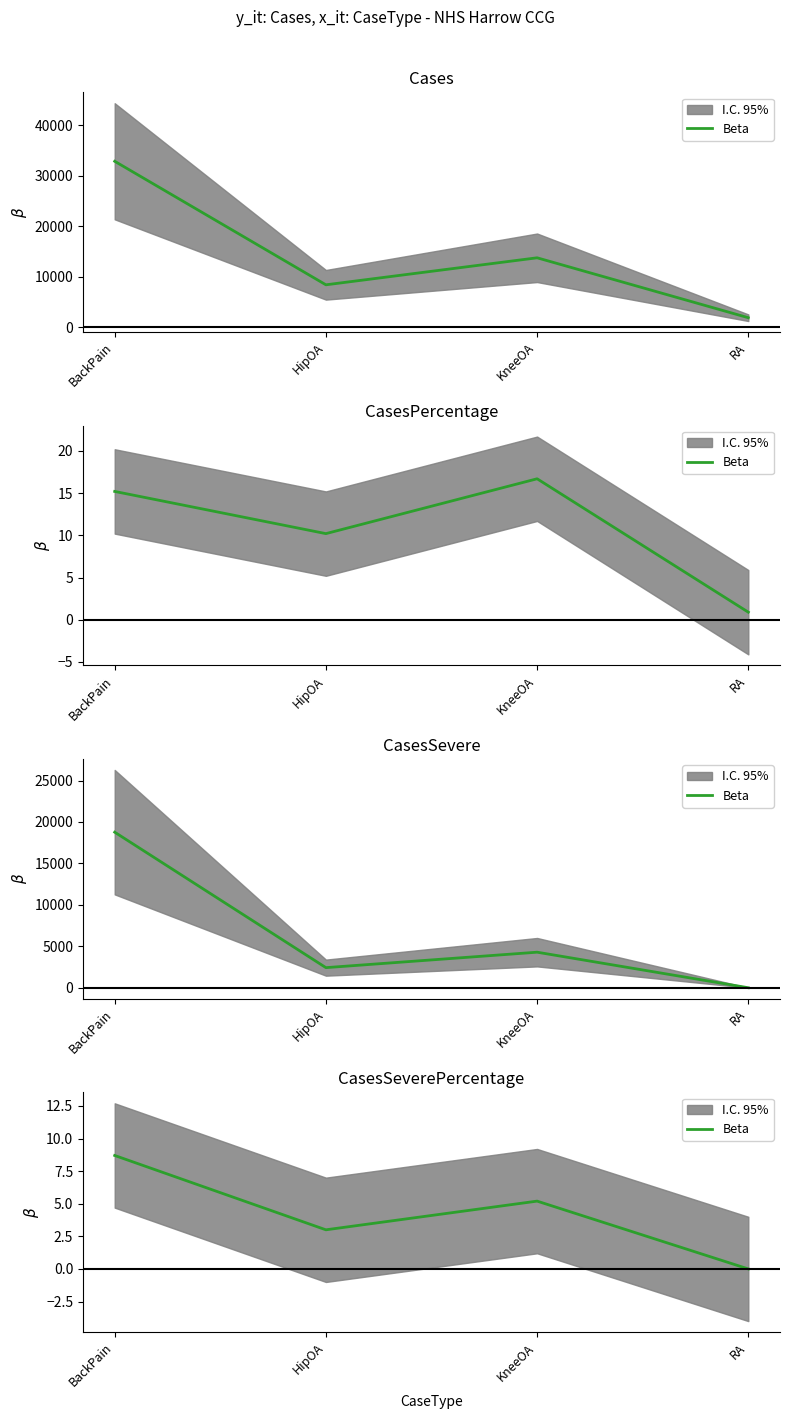

Reading left to right, what are all the values shown in this chart?

BackPain=8.7	HipOA=3.0	KneeOA=5.2	RA=0.0